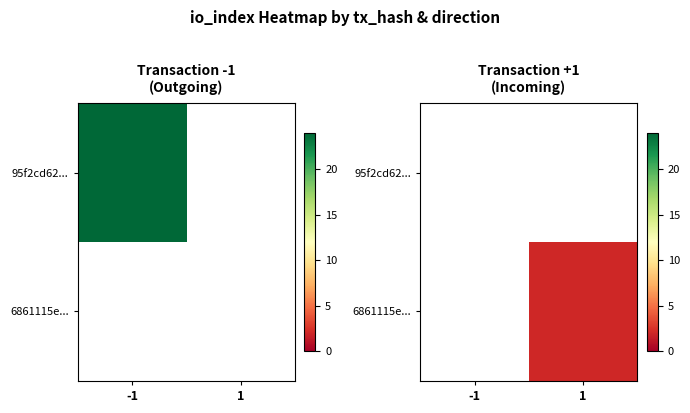

Read the 6861115e... value at 1.

2.0